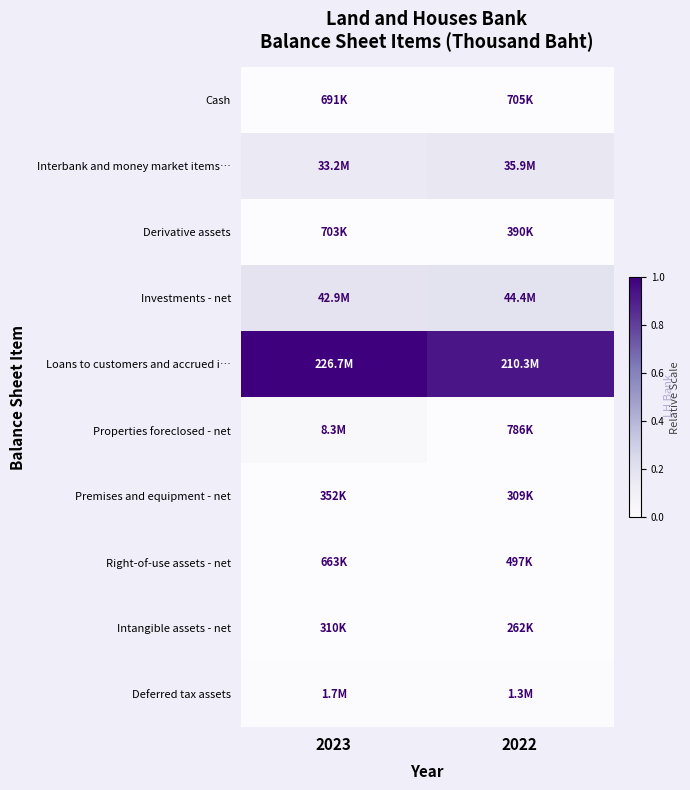

Reading right to left, extract all data points from this chart.

Cash: 2022=0.0	2023=0.0
Interbank and money market items…: 2022=0.2	2023=0.1
Derivative assets: 2022=0.0	2023=0.0
Investments - net: 2022=0.2	2023=0.2
Loans to customers and accrued i…: 2022=0.9	2023=1.0
Properties foreclosed - net: 2022=0.0	2023=0.0
Premises and equipment - net: 2022=0.0	2023=0.0
Right-of-use assets - net: 2022=0.0	2023=0.0
Intangible assets - net: 2022=0.0	2023=0.0
Deferred tax assets: 2022=0.0	2023=0.0